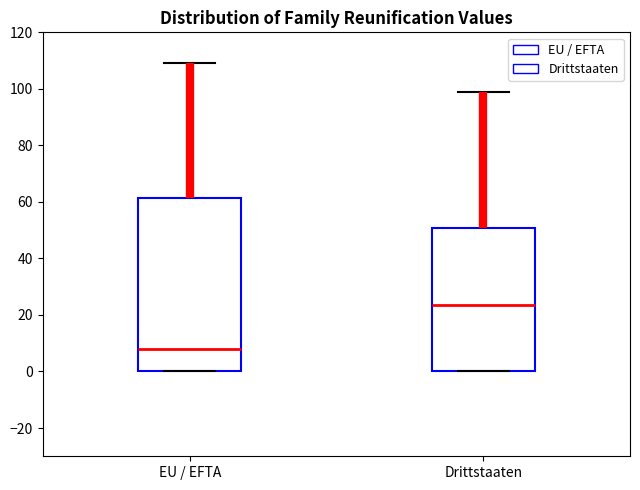

Where is the lower edge of the box for Drittstaaten on the y-axis? The values are not printed on the chart, so give them approximately, as read against the axis.

0